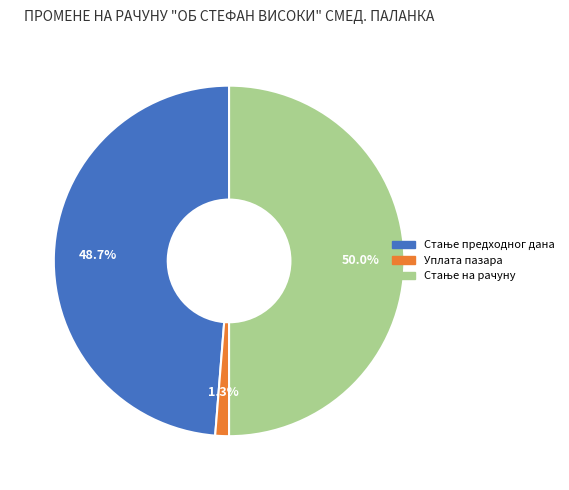

To the nearest percent, what is the average slice percentage?

33%